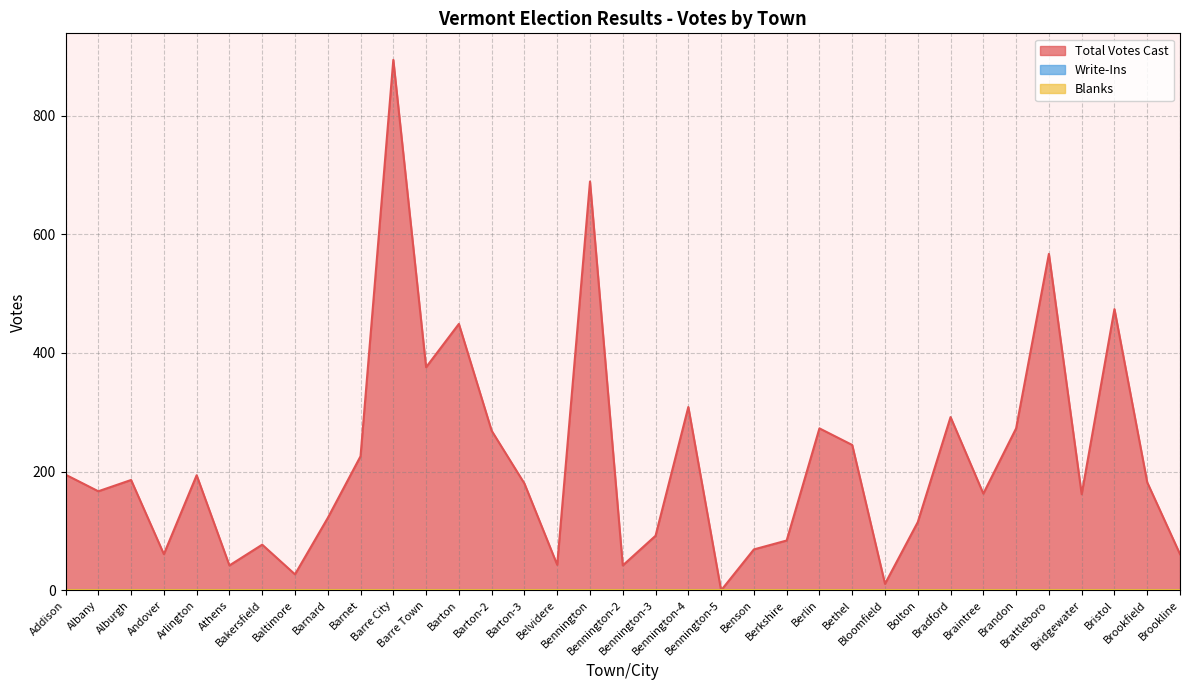

True or false: Total Votes Cast has a value of 80 at Barton-3.

False